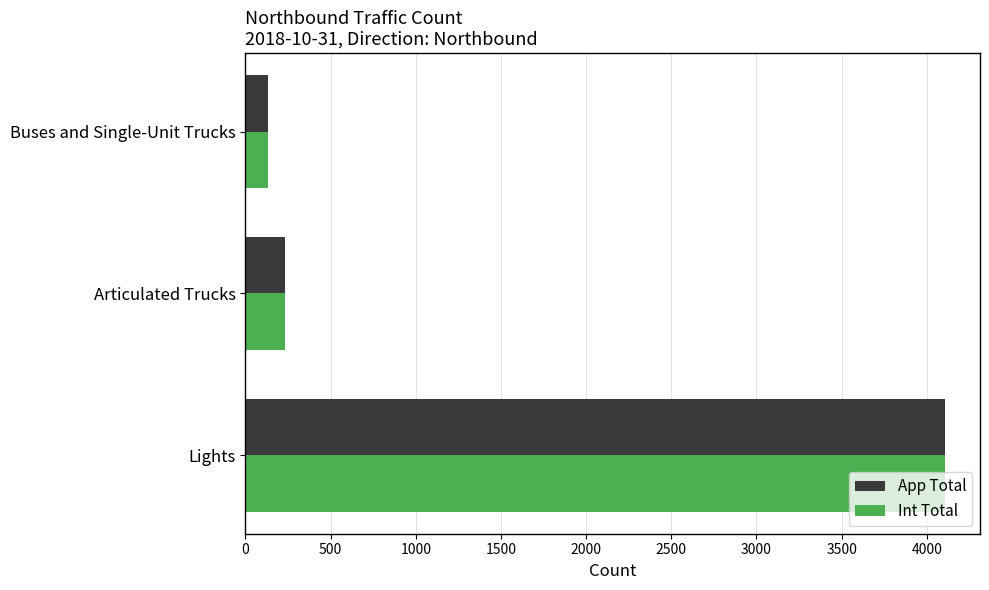

List the labels in order of Int Total value, largest first.

Lights, Articulated Trucks, Buses and Single-Unit Trucks